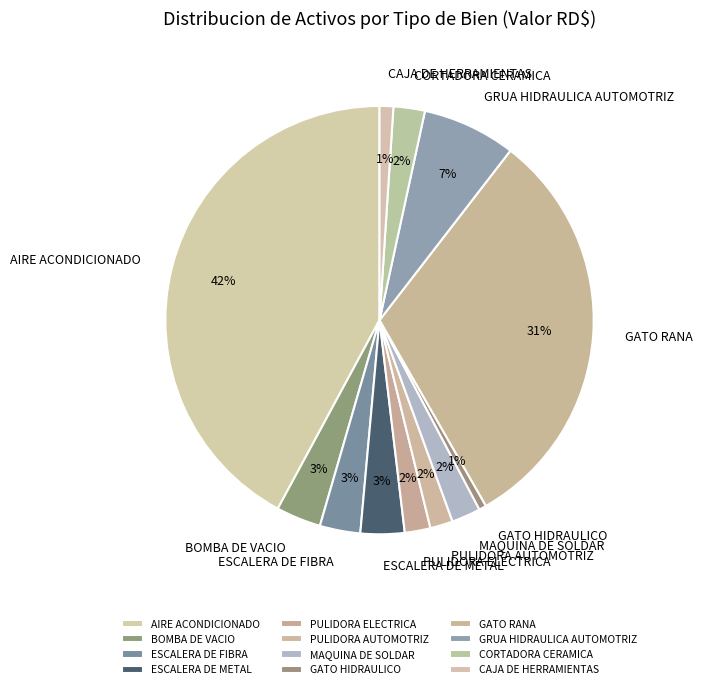

Is the sum of GRUA HIDRAULICA AUTOMOTRIZ and ESCALERA DE FIBRA greater than half?

No